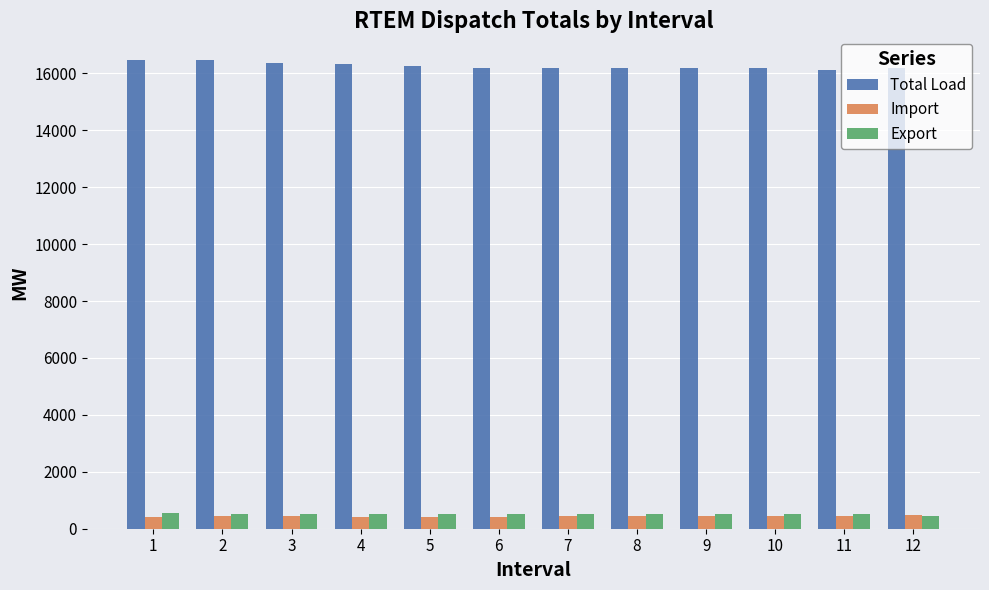

The Export series shows 523.7 at 5. True or false?

True